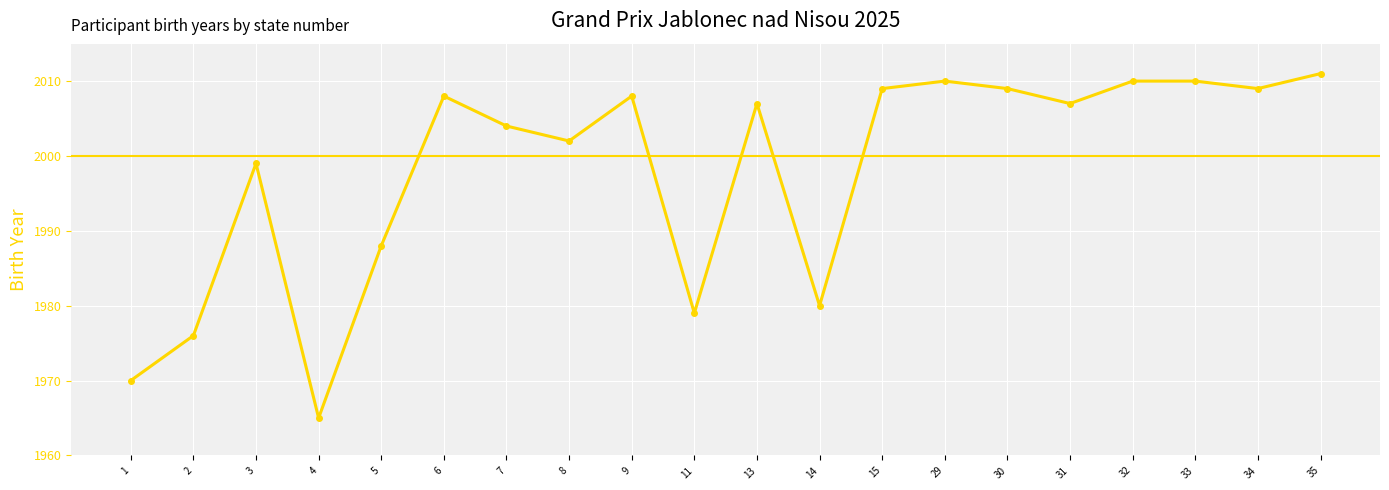

What is the value of the 13th point from the left?

2009